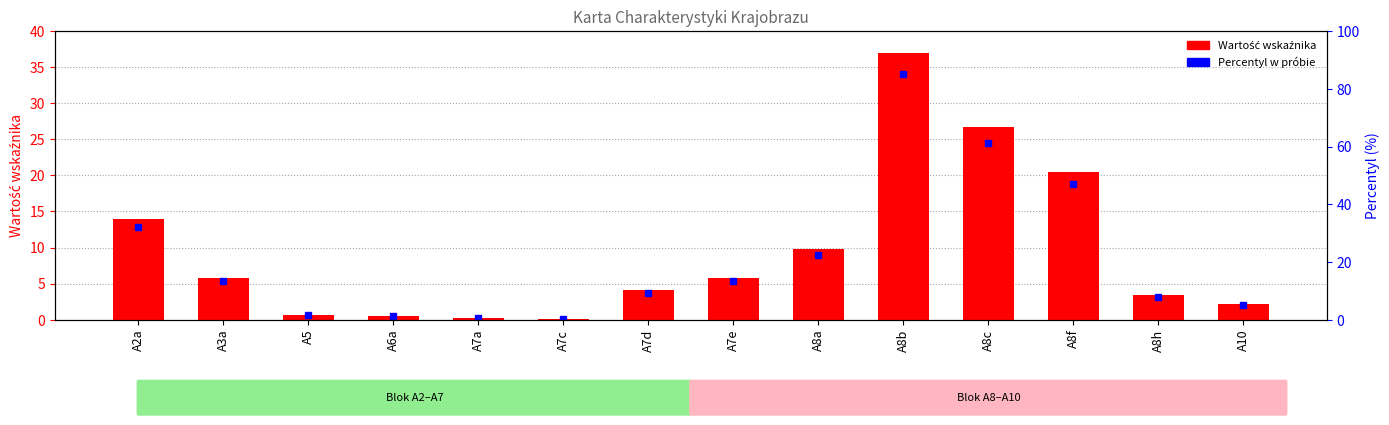

What is the label of the 12th bar from the left?

A8f